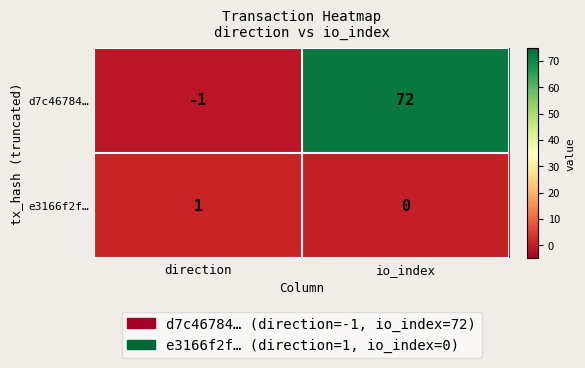

At which category is the sum across all series the highest?

io_index